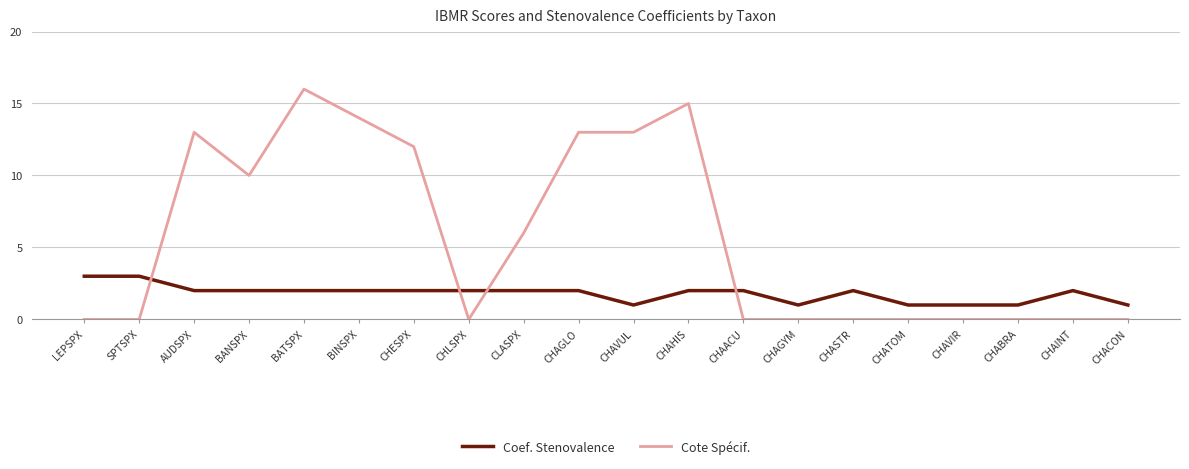

Rank the series at CHABRA from highest to lowest value.

Coef. Stenovalence, Cote Spécif.